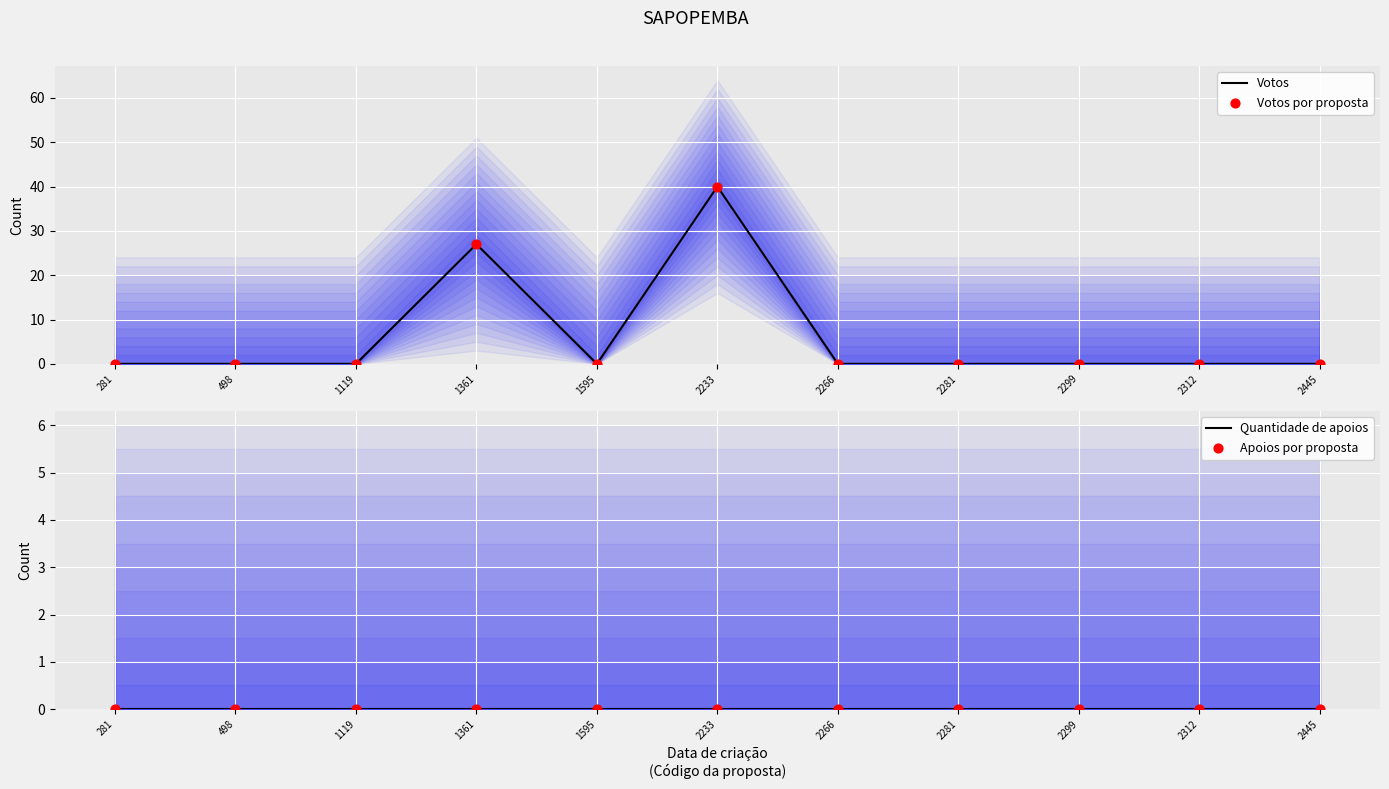

Which series contains the highest Y value?

Votos